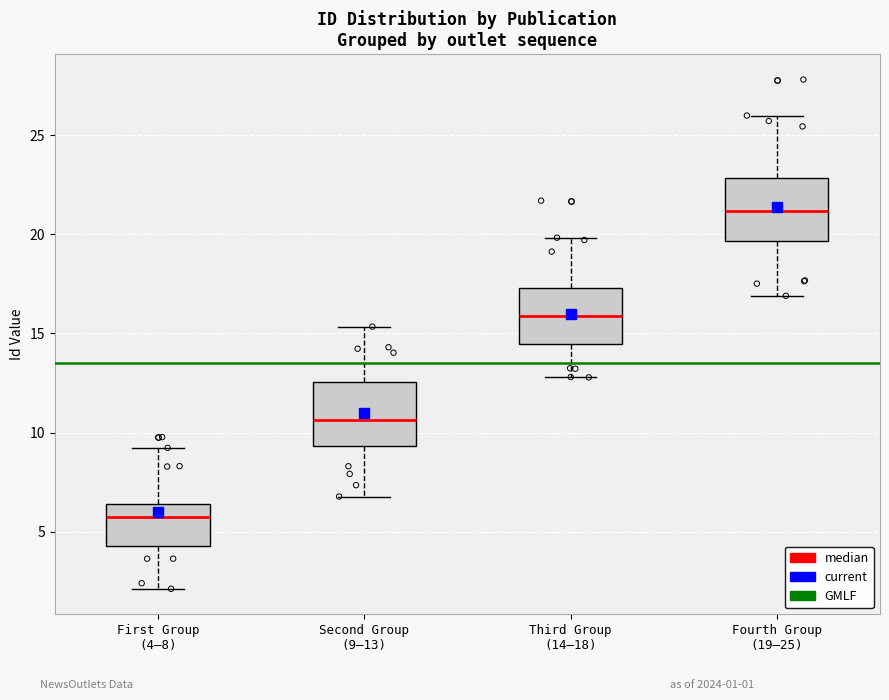

Reading left to right, read every box against the y-axis: the position of its median line, the range the box covers, and the ends of its whiskers. The values are not printed on the chart, so give them approximately, as read against the axis.

First Group (4–8): median 5.5, box 4.5 to 6.5, whiskers 2.0 to 9.0
Second Group (9–13): median 10.5, box 9.5 to 12.5, whiskers 7.0 to 15.5
Third Group (14–18): median 16.0, box 14.5 to 17.5, whiskers 13.0 to 20.0
Fourth Group (19–25): median 21.0, box 19.5 to 23.0, whiskers 17.0 to 26.0